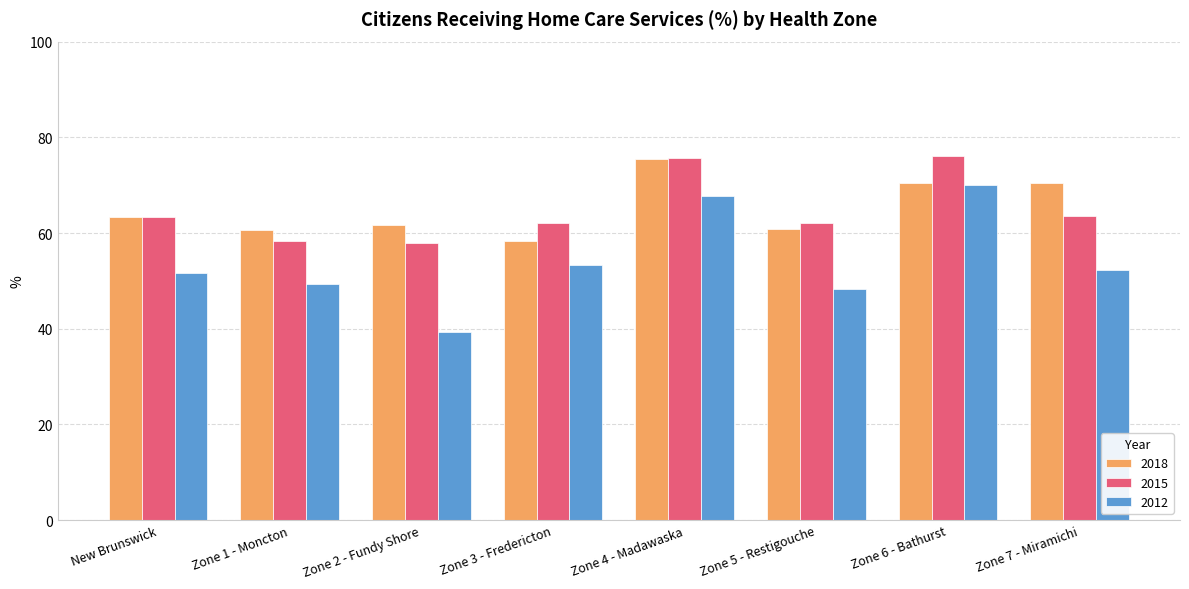

At how many categories does at least one series exceed 74?

2